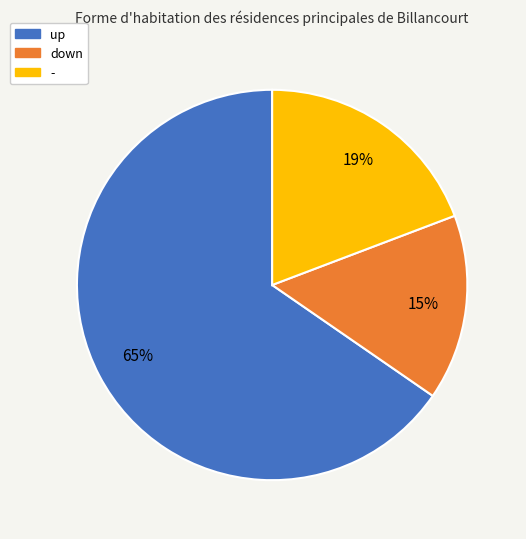

What is the largest slice in the pie chart?

up